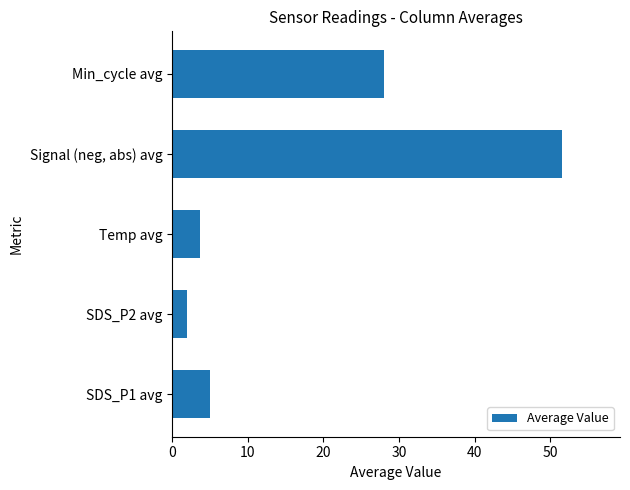

What is the sum of the values at Signal (neg, abs) avg and SDS_P1 avg?

56.5